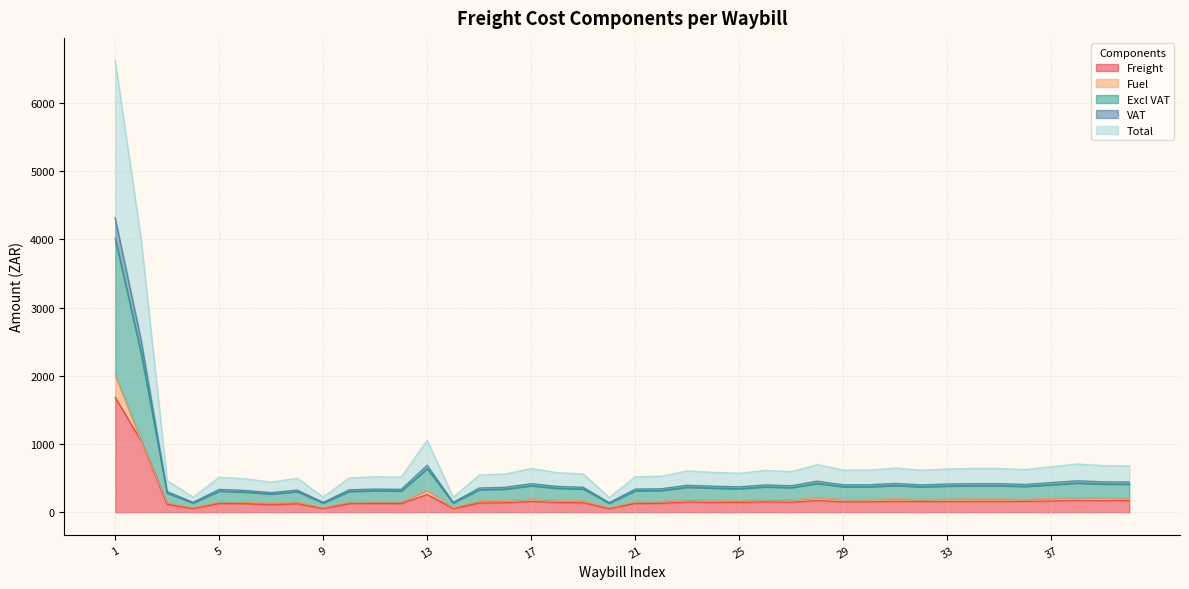

What is the maximum value for Freight?

1685.5